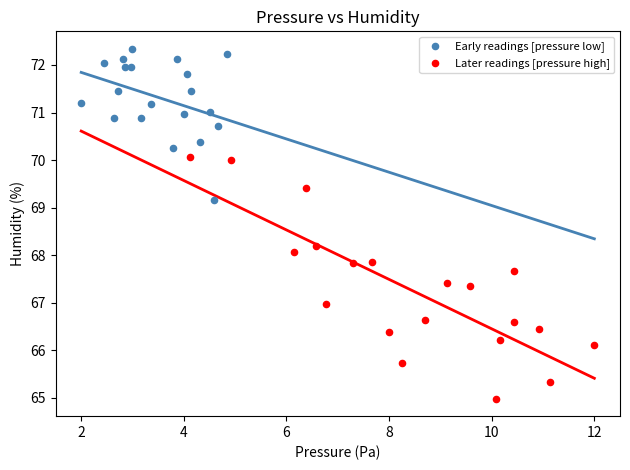

Which series contains the highest Y value?

Early readings [pressure low]